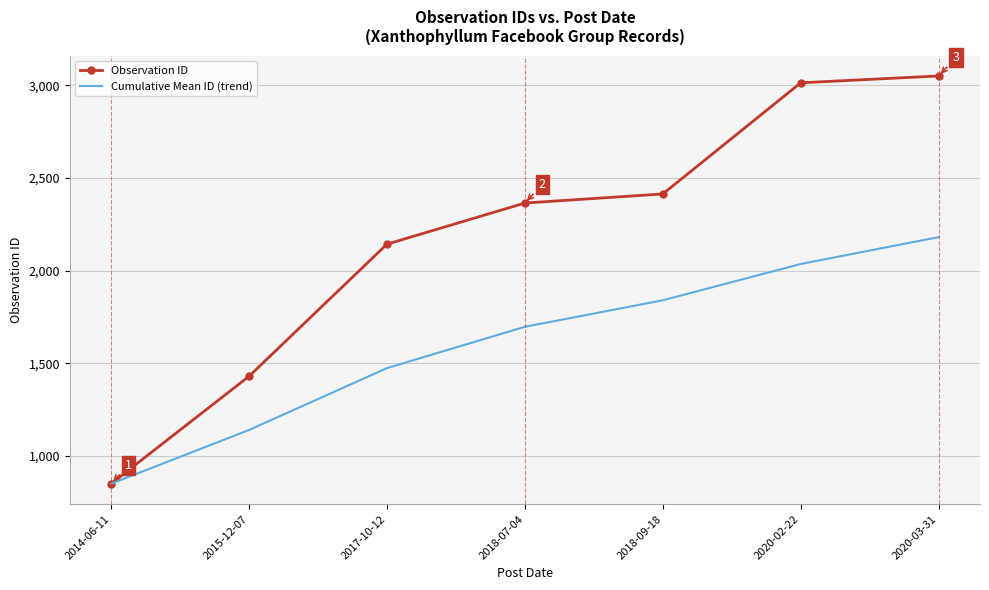

The value of Cumulative Mean ID (trend) at 2017-10-12 is 897. True or false?

False